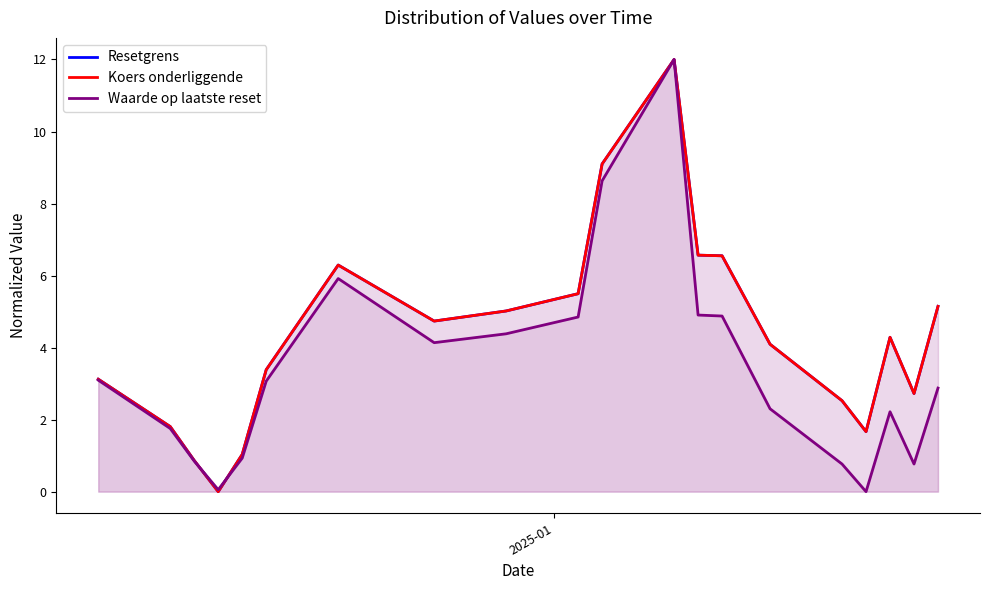

What is the maximum value for Resetgrens?

12.0